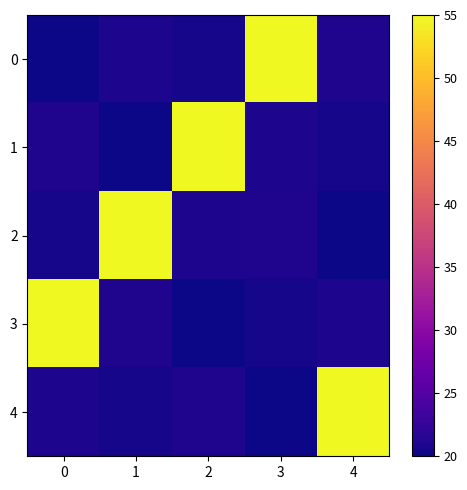

What is the greatest value displayed?

55.0